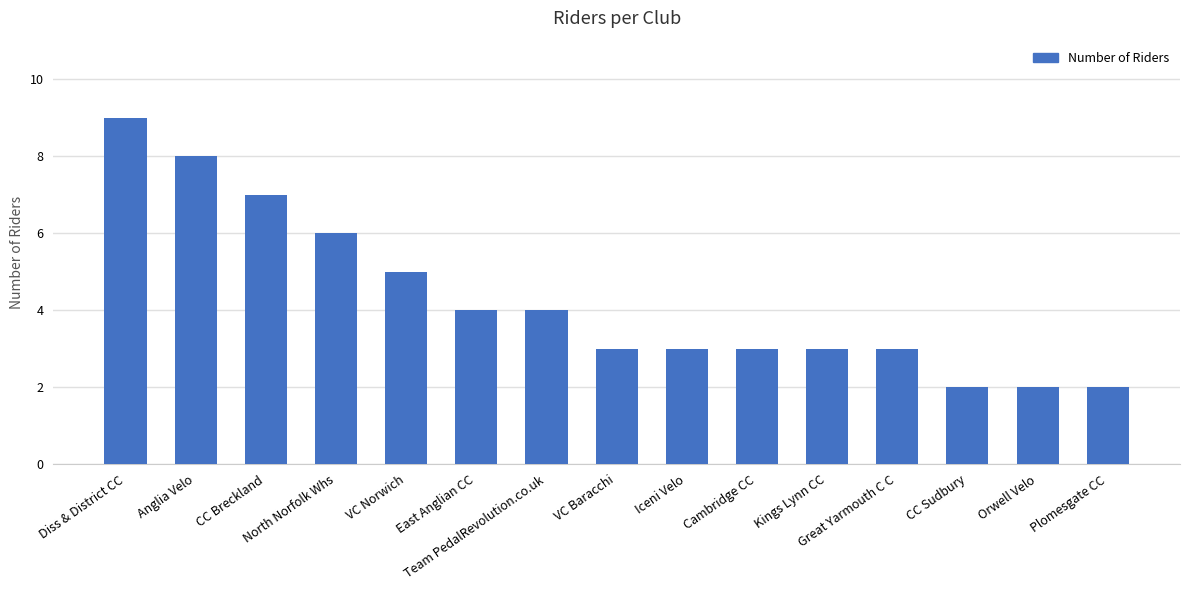

What position from the right is Plomesgate CC?

1